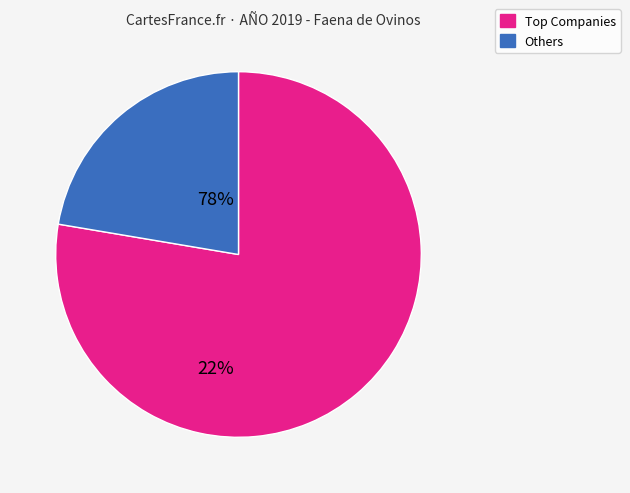

Is there any slice that represents more than half of the pie?

Yes